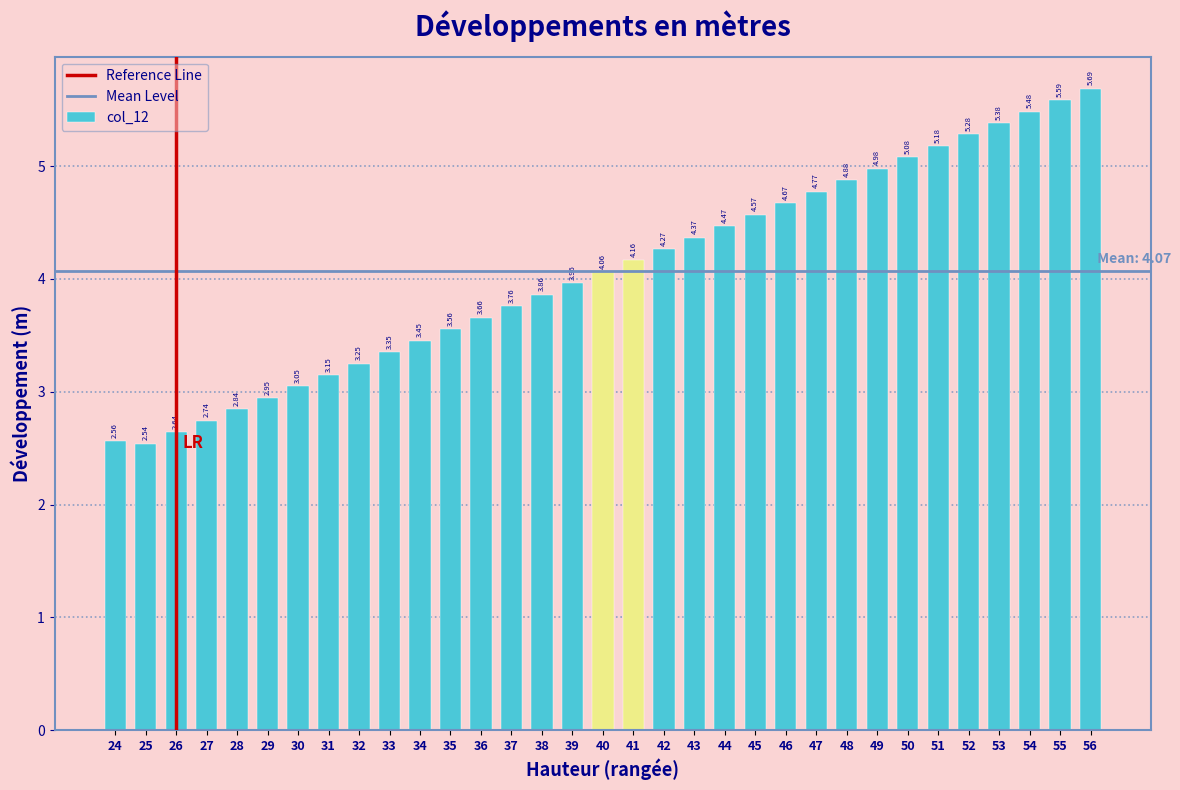

List the labels in order of value, largest first.

56, 55, 54, 53, 52, 51, 50, 49, 48, 47, 46, 45, 44, 43, 42, 41, 40, 39, 38, 37, 36, 35, 34, 33, 32, 31, 30, 29, 28, 27, 26, 24, 25